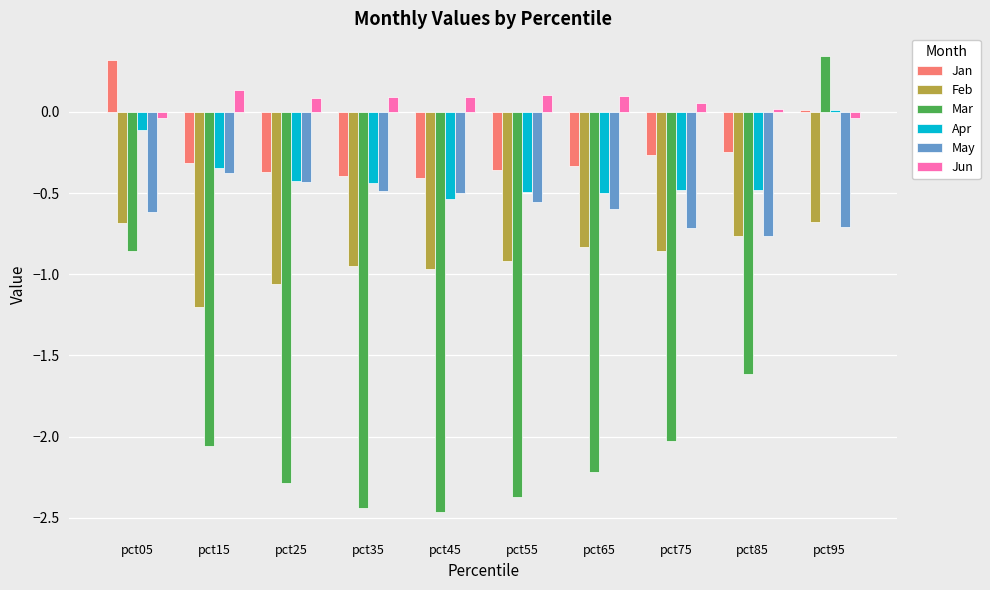

Where does the Mar series first go above -2?

pct05